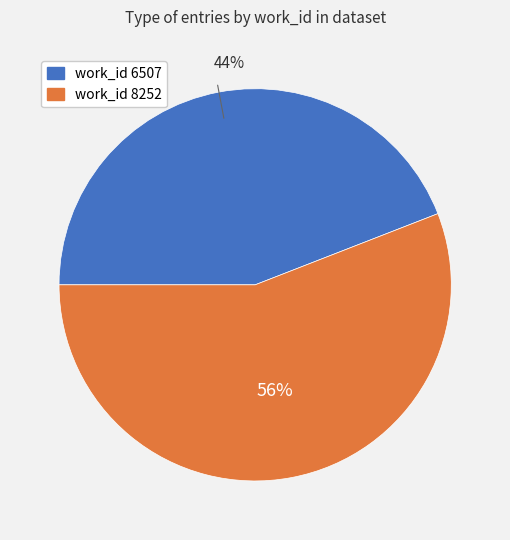

Does any single category account for the majority?

Yes